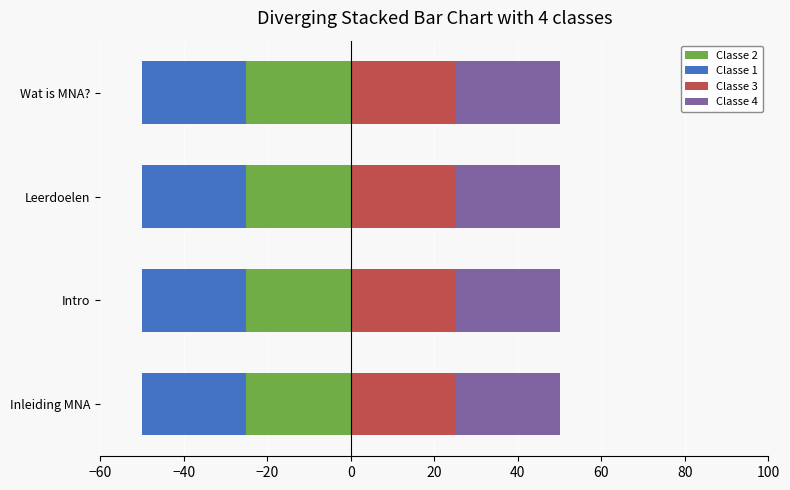

The value of Classe 3 at Intro is 40.4. True or false?

False